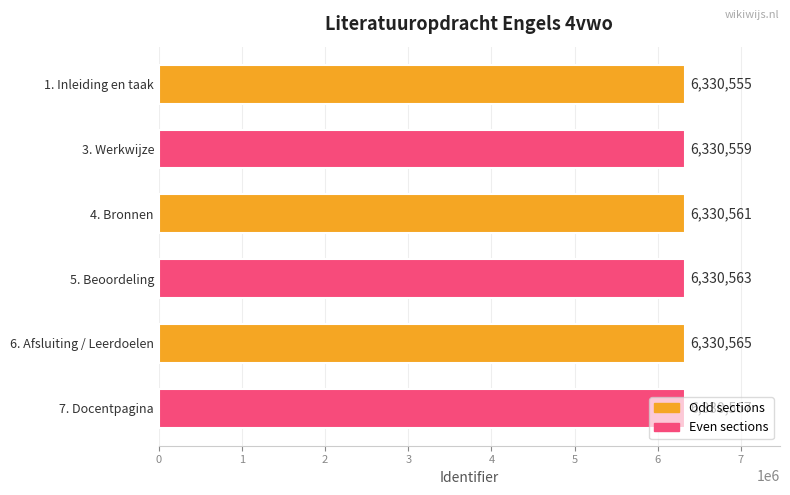

Approximately how many times larger is the value at 5. Beoordeling compared to 6. Afsluiting / Leerdoelen?

1.0